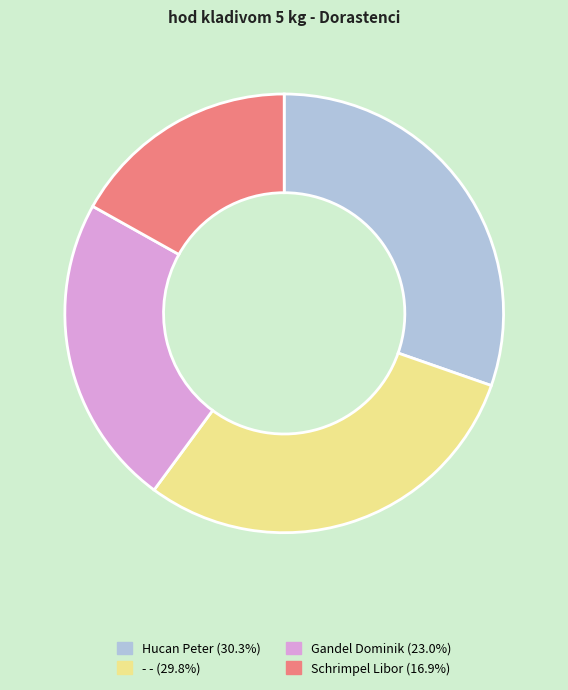

True or false: - - accounts for 30% of the total.

True